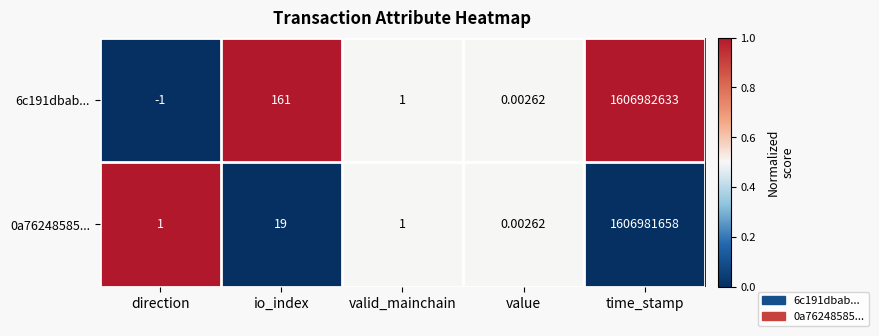

Rank the categories by 6c191dbab... value from lowest to highest.

direction, value, valid_mainchain, io_index, time_stamp